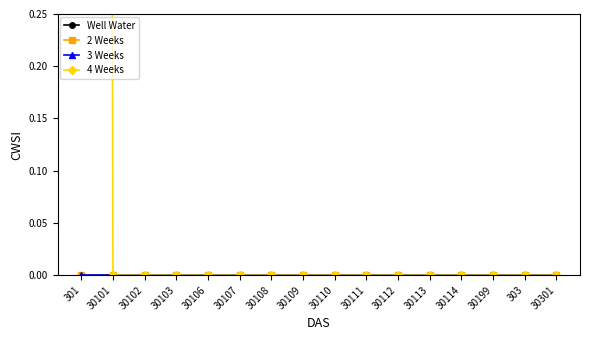

How many series are shown in this chart?

4